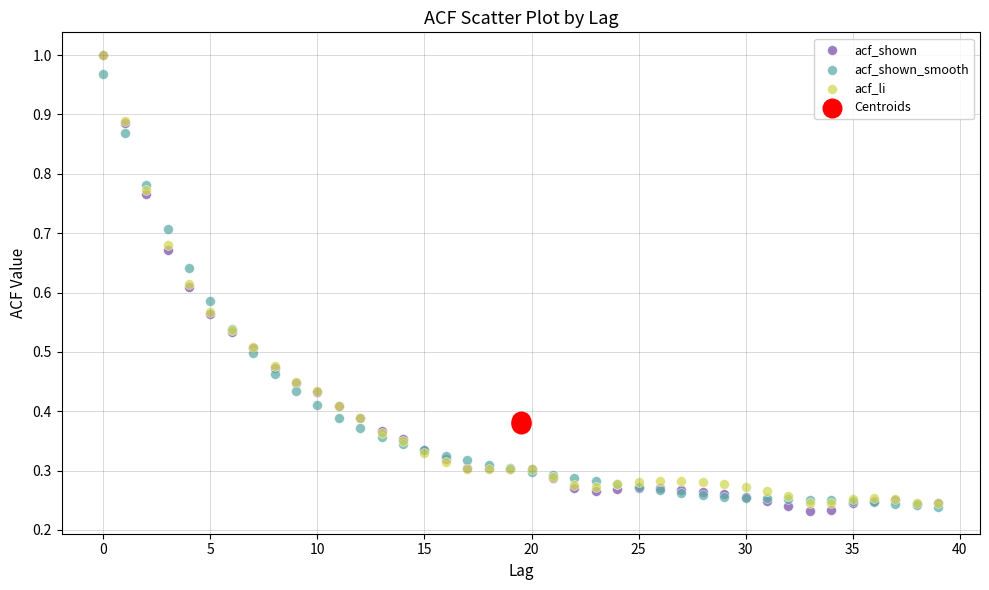

Which series has the largest Y range (max minus min)?

acf_shown